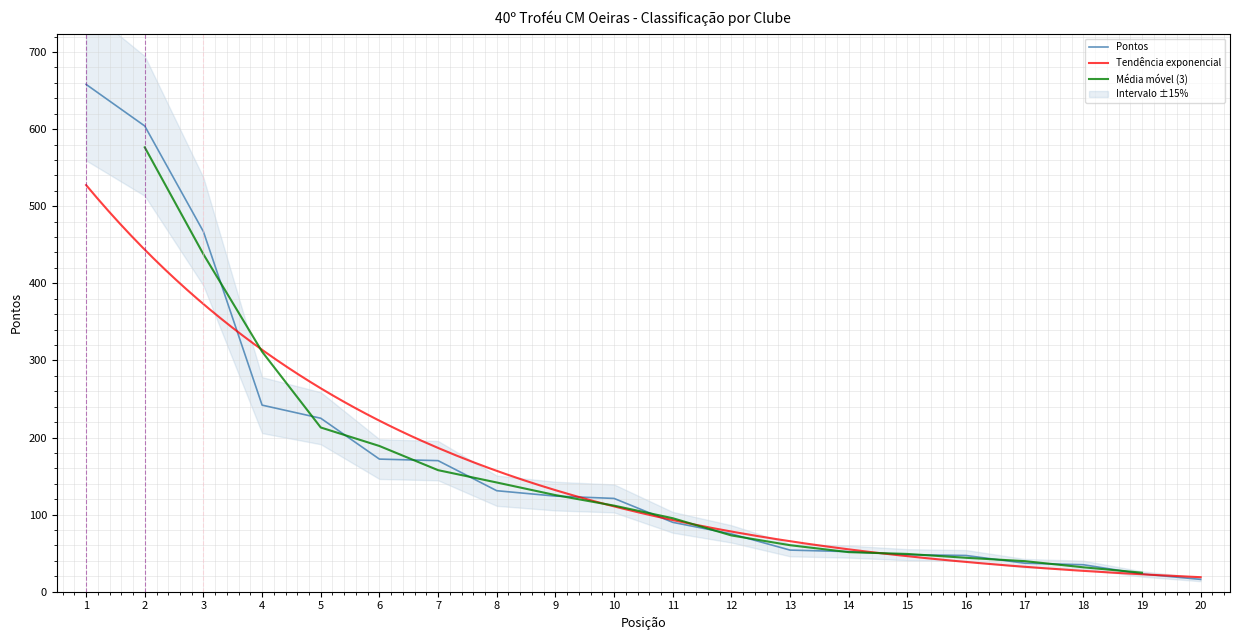

What is the smallest value displayed?

16